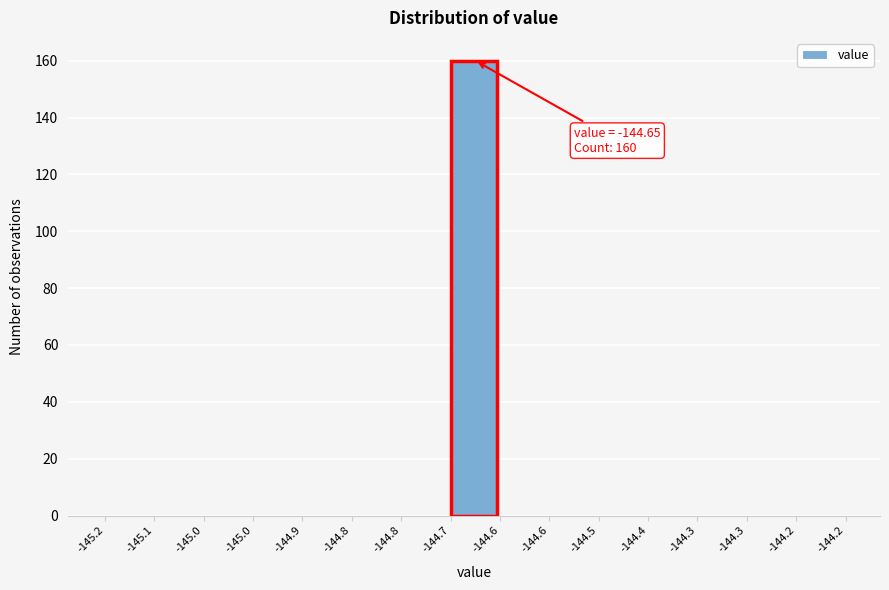

How many series are shown in this chart?

1